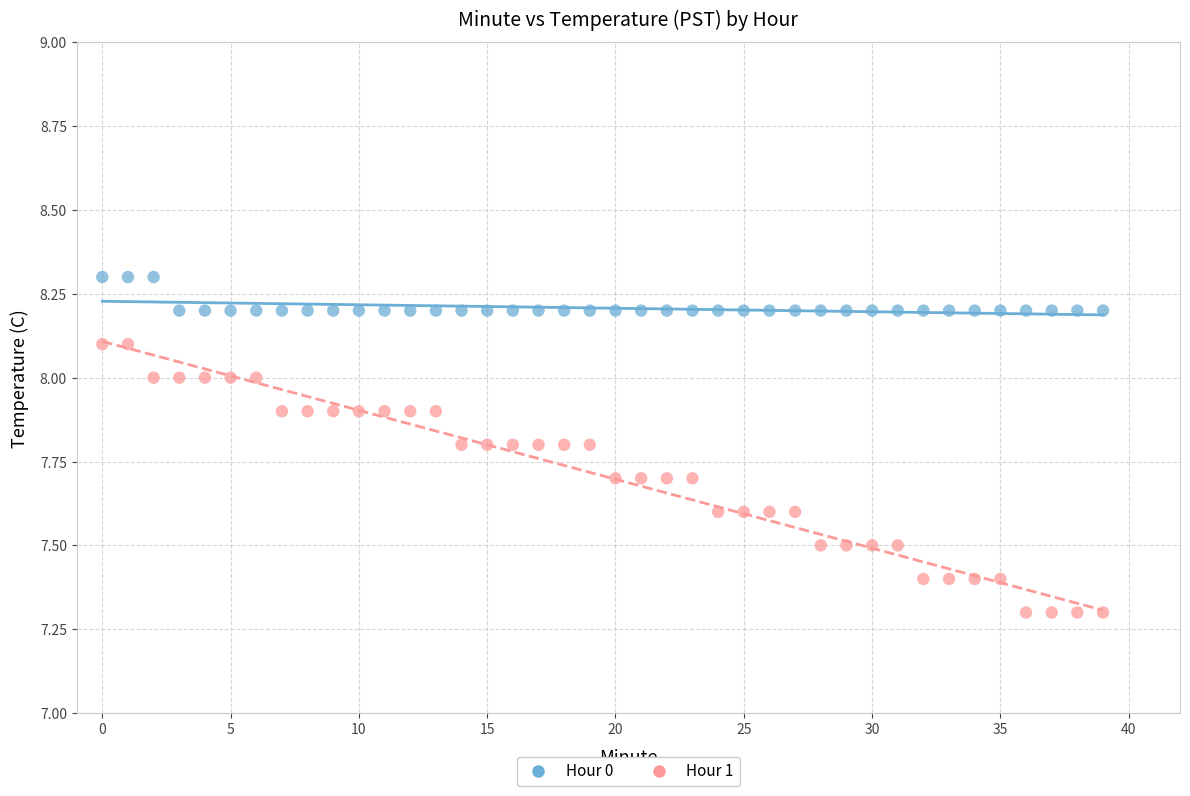

Which series has the widest spread of Y values?

Hour 1